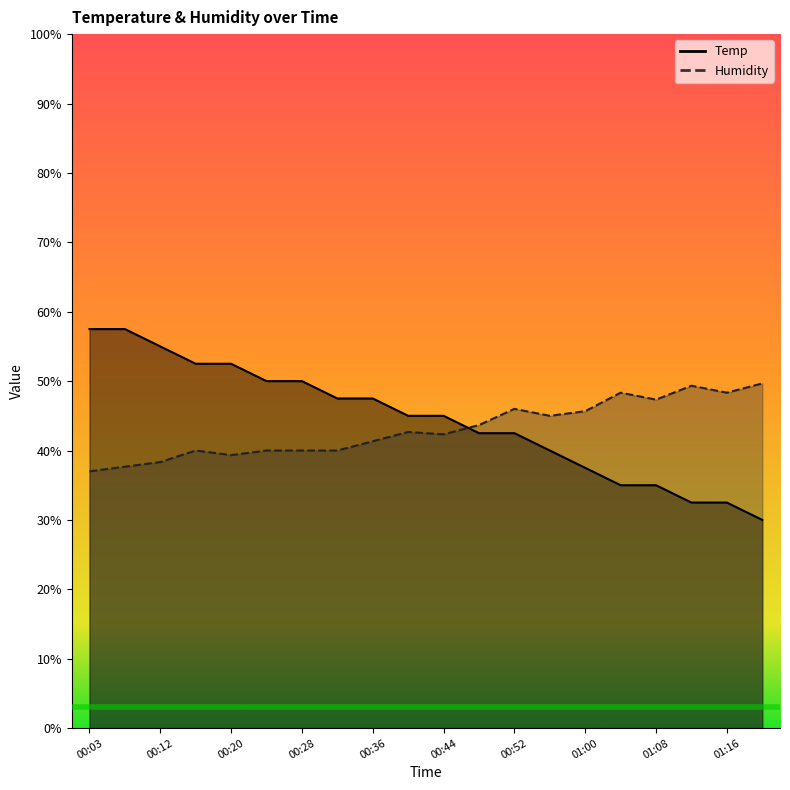

List the series in order of their peak value, lowest first.

Humidity, Temp